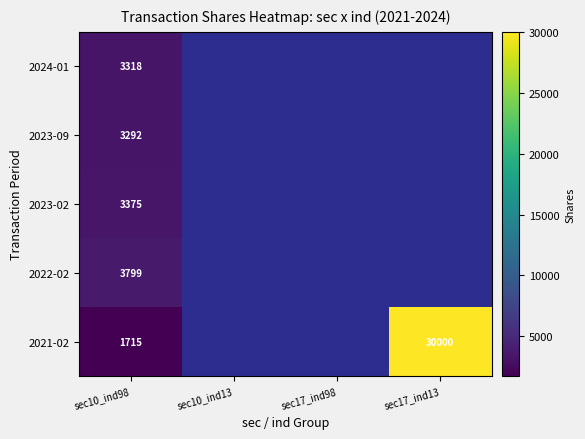

Count the number of data series in this chart.

5